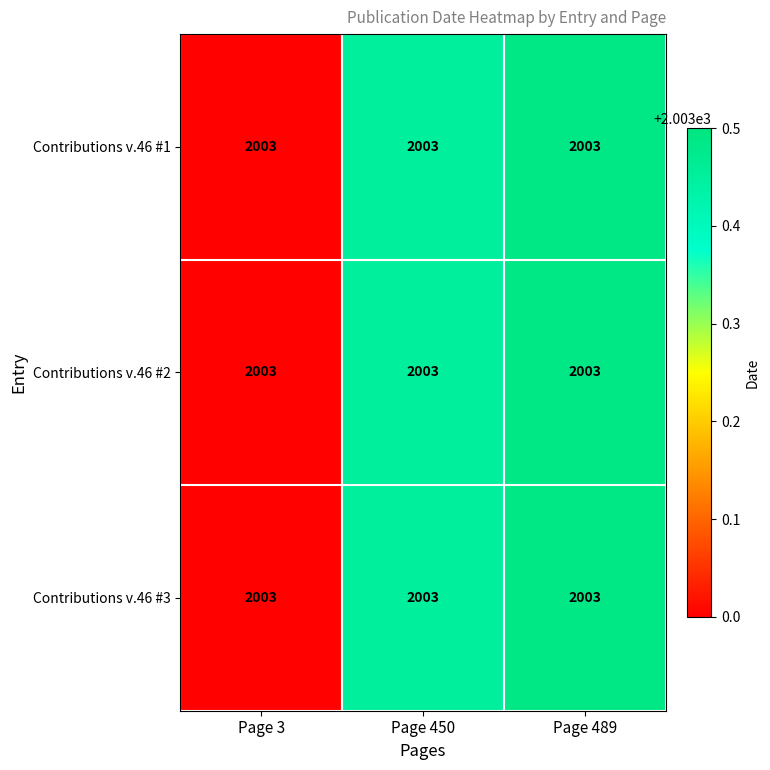

What is the difference between the maximum and minimum values in the Contributions v.46 #2 series?

0.5